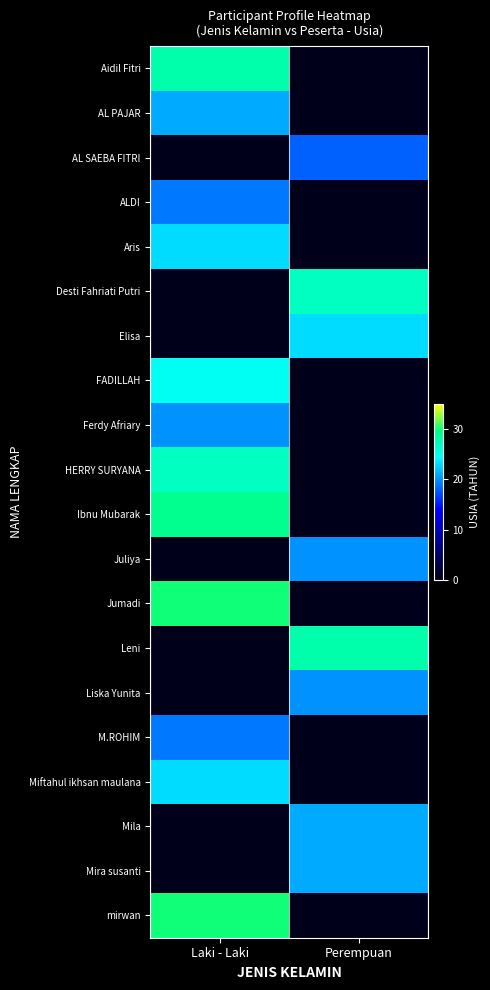

What is the greatest value displayed?

30